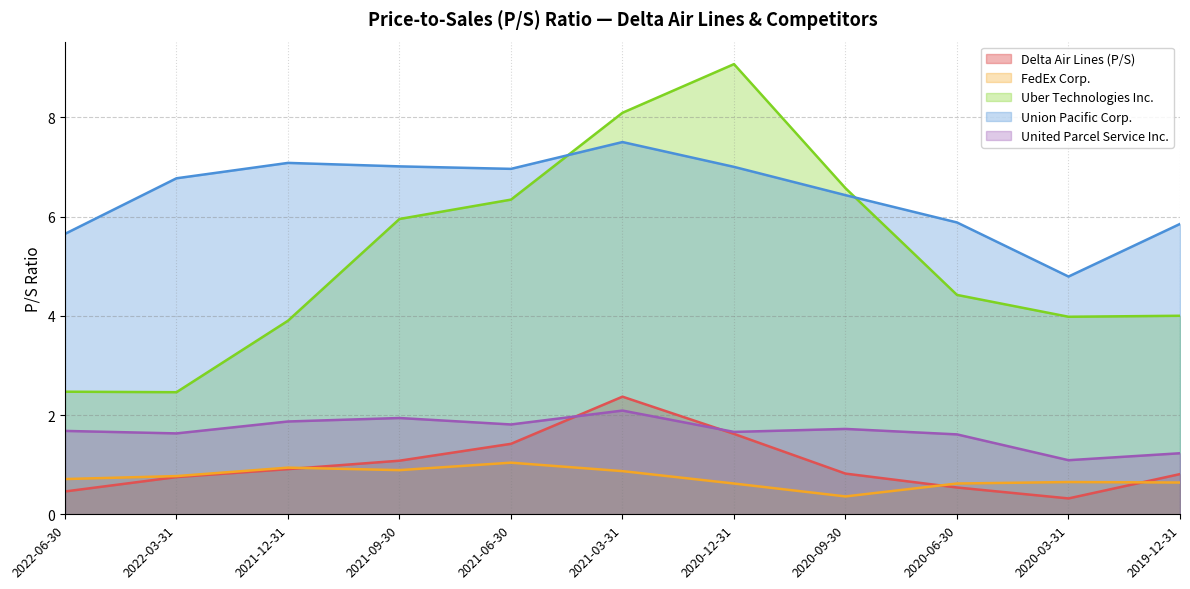

What is the value of the Union Pacific Corp. point at the 11th from the left?

5.8